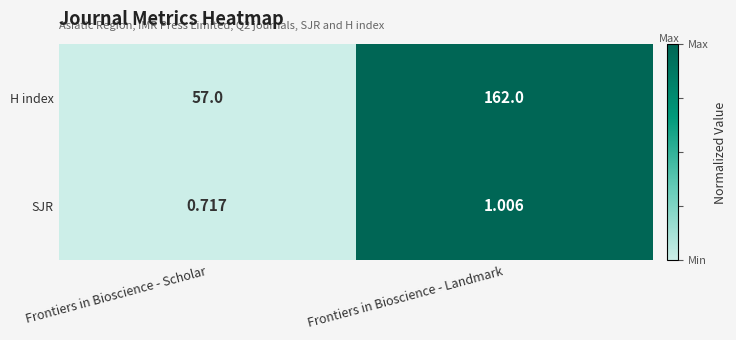

Where does the SJR series first go above 1?

Frontiers in Bioscience - Landmark